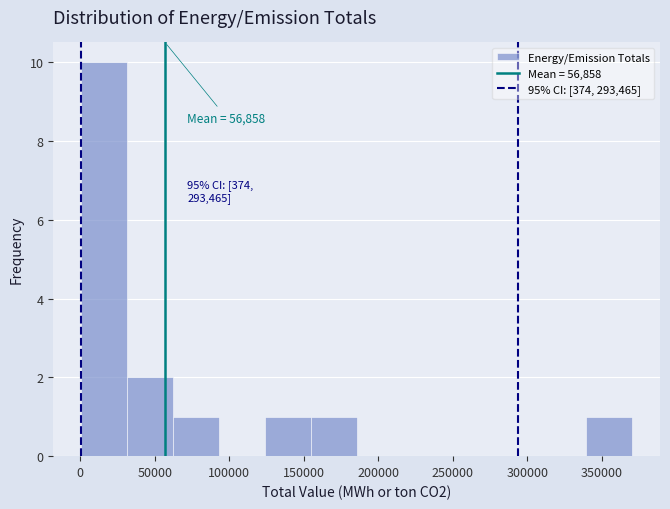

Over which range of the x-axis is the bar tallest?

0 to 30000